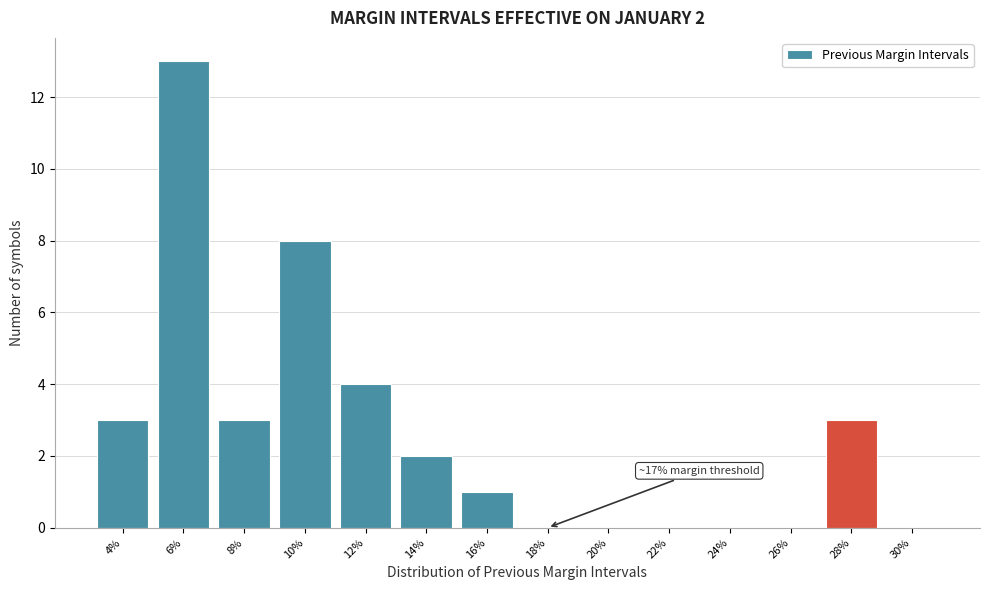

Reading left to right, what are all the values shown in this chart?

4%=3	6%=13	8%=3	10%=8	12%=4	14%=2	16%=1	18%=0	20%=0	22%=0	24%=0	26%=0	28%=3	30%=0